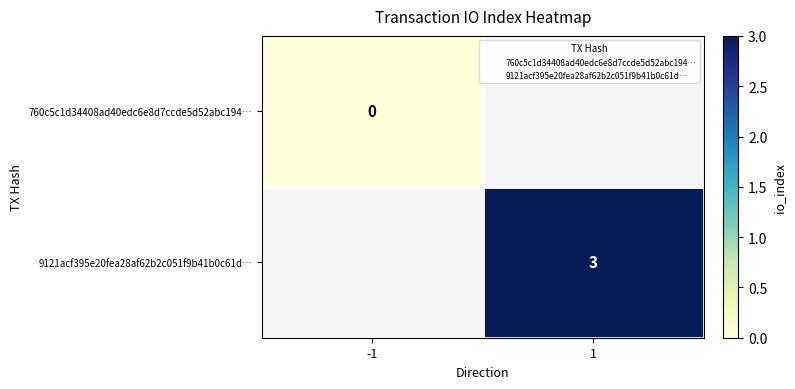

Rank the categories by 760c5c1d34408ad40edc6e8d7ccde5d52abc194… value from lowest to highest.

-1, 1